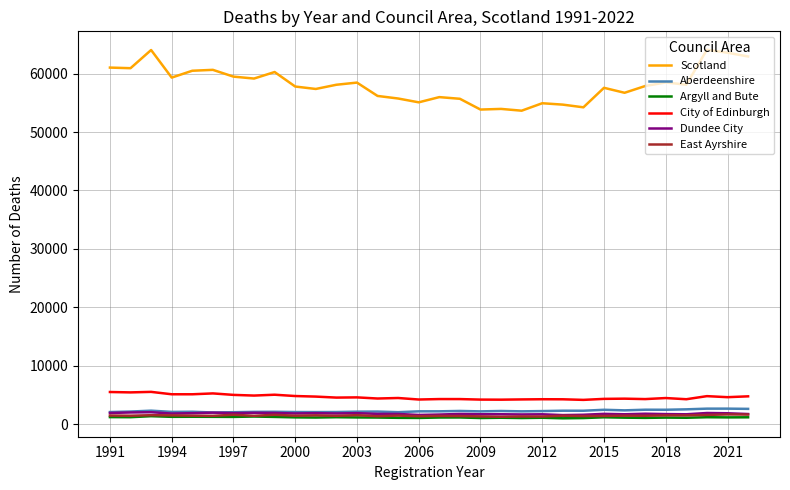

At how many categories does at least one series exceed 41139?

32